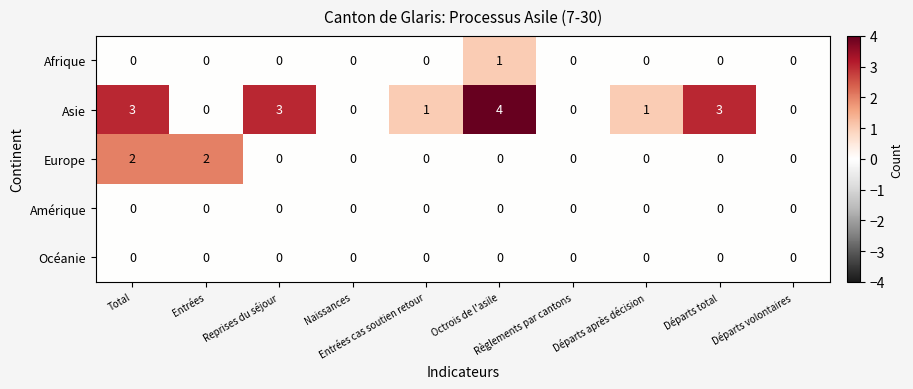

Which series has the largest range (max minus min)?

Asie